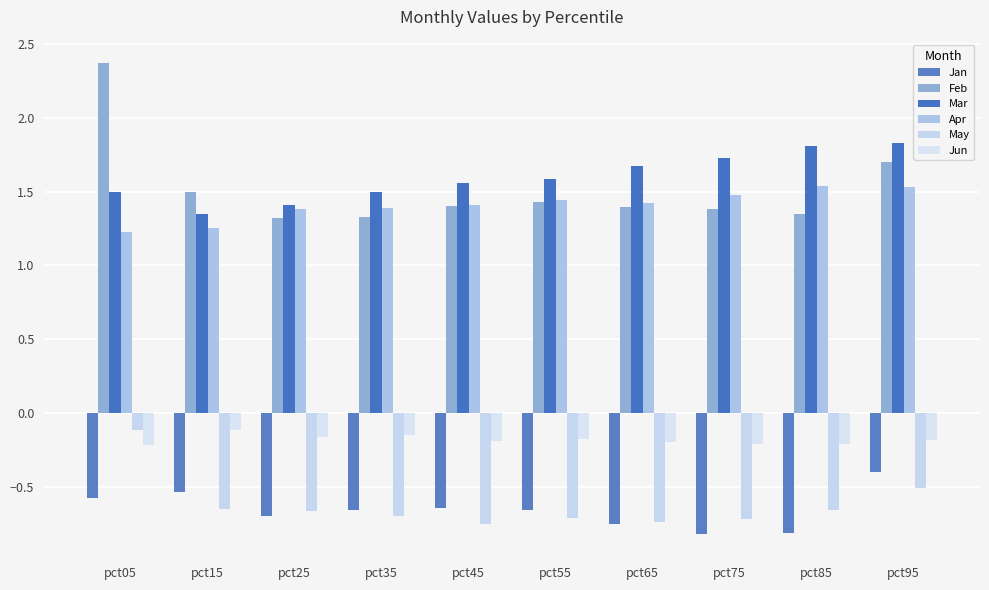

Which series changed the most between pct15 and pct95?

Mar